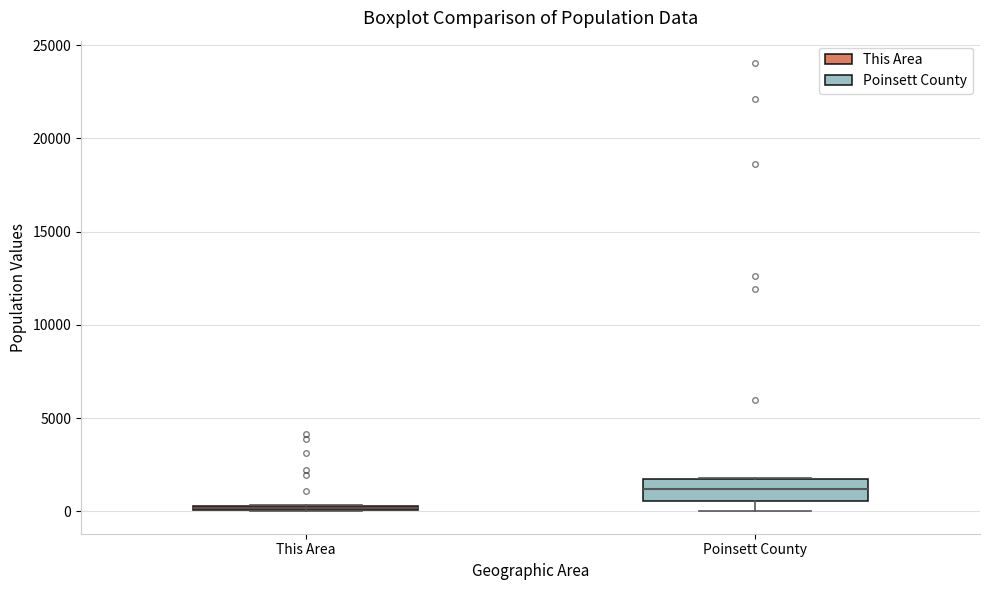

Which box is the tallest, from its lower edge to its upper edge?

Poinsett County